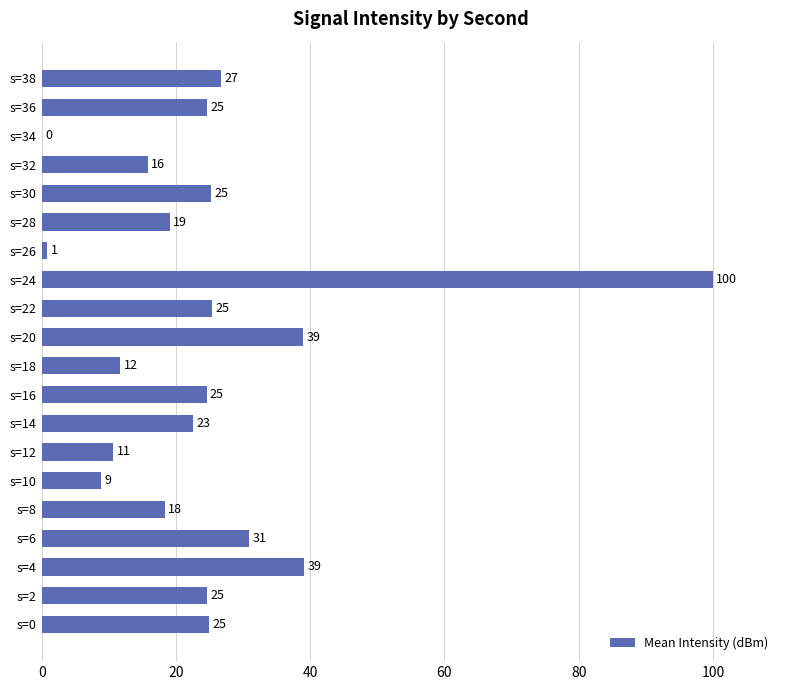

What is the greatest value displayed?

100.0